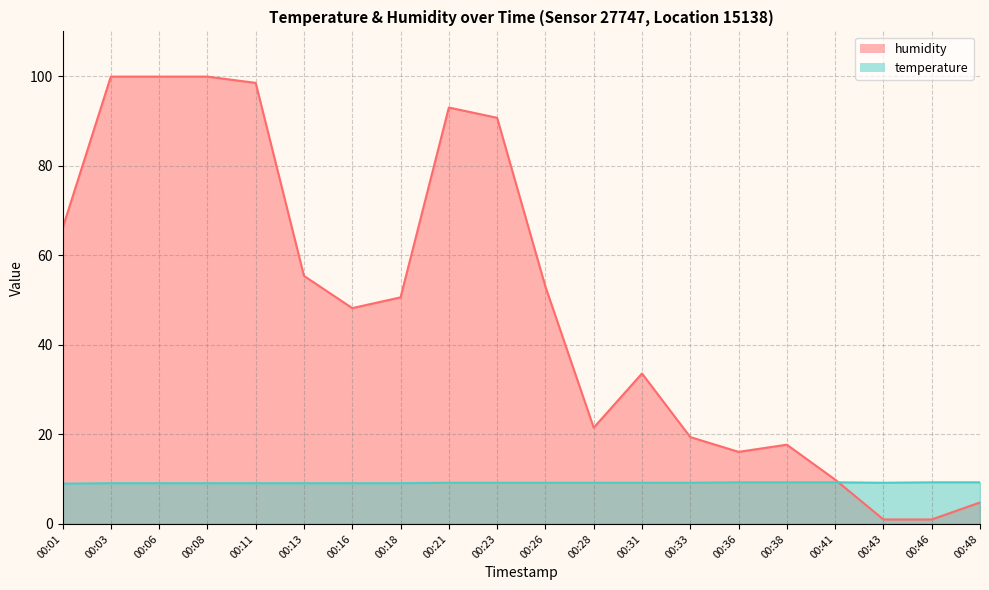

What is the spread (max minus min) of values at 00:38?

8.4